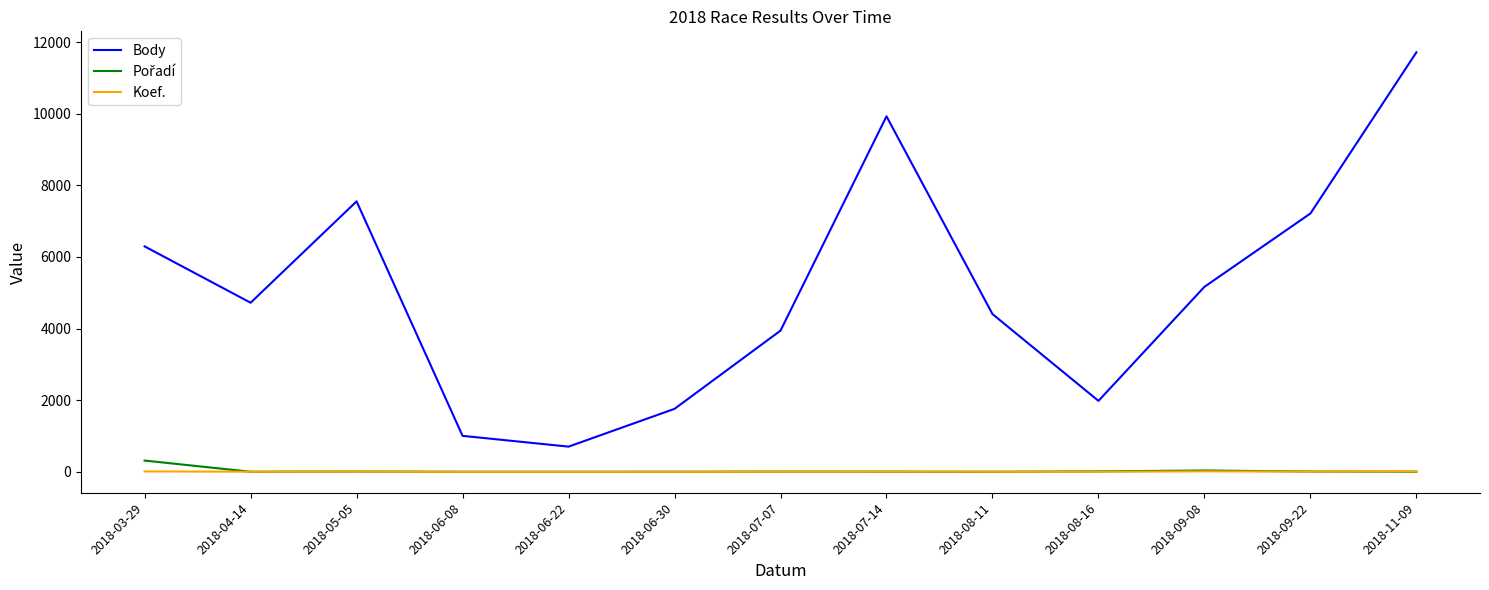

The value of Body at 2018-06-08 is 1422. True or false?

False